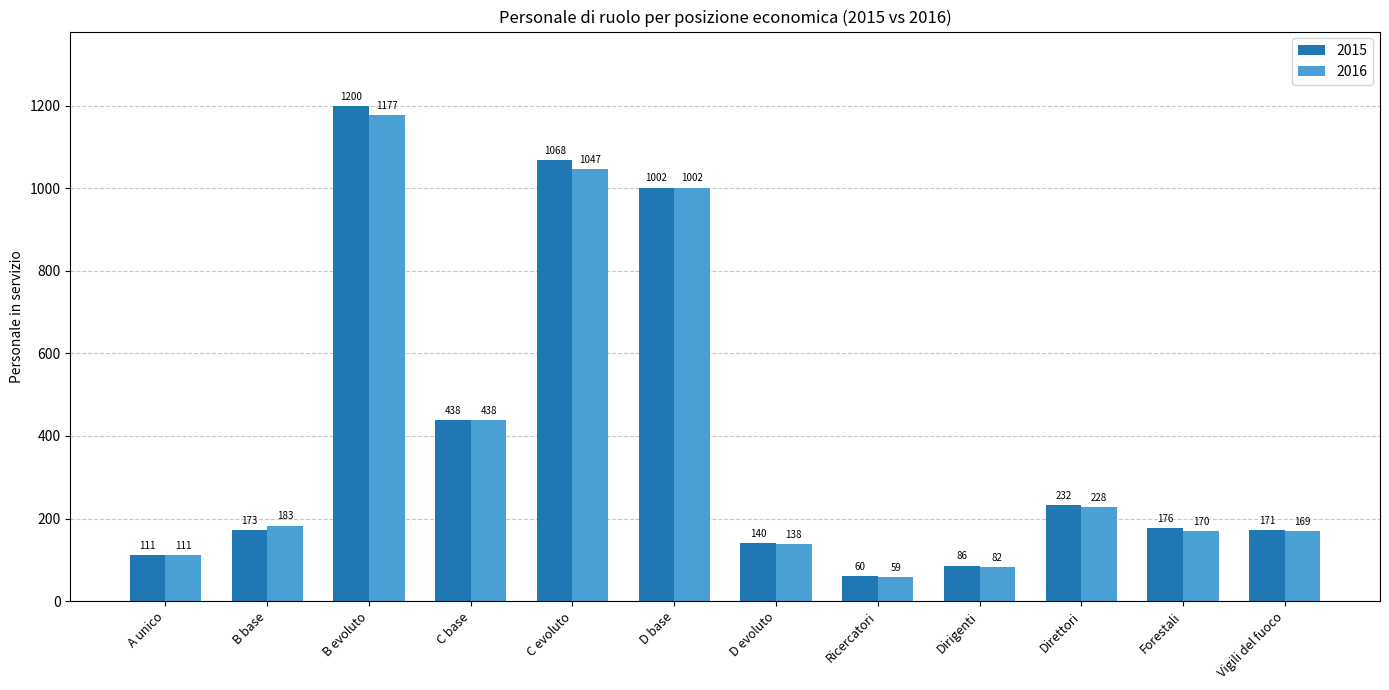

Which series has the largest total across all categories?

2015